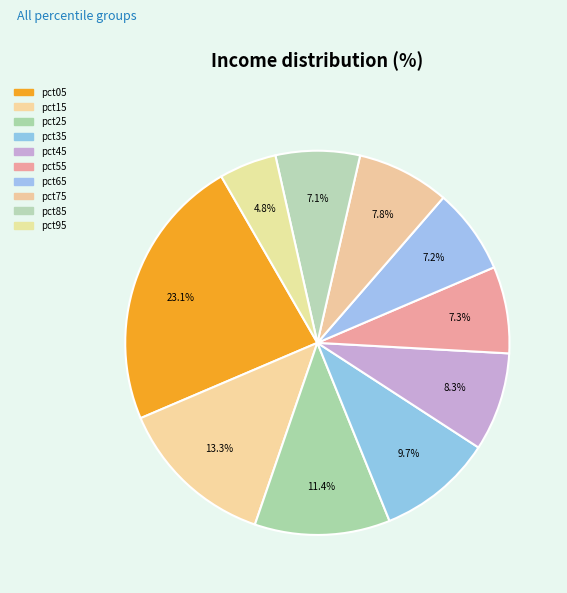

Combined, do pct05 and pct95 account for over 50%?

No